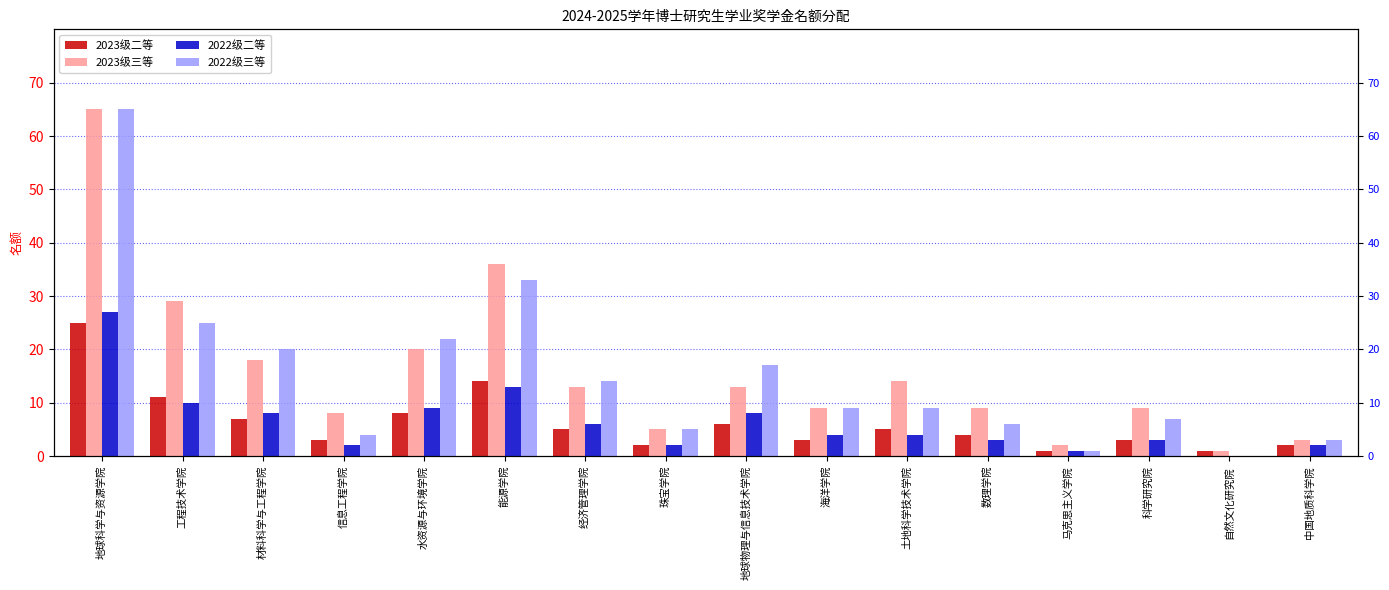

Rank the series by their maximum value, from highest to lowest.

2023级三等, 2022级三等, 2022级二等, 2023级二等